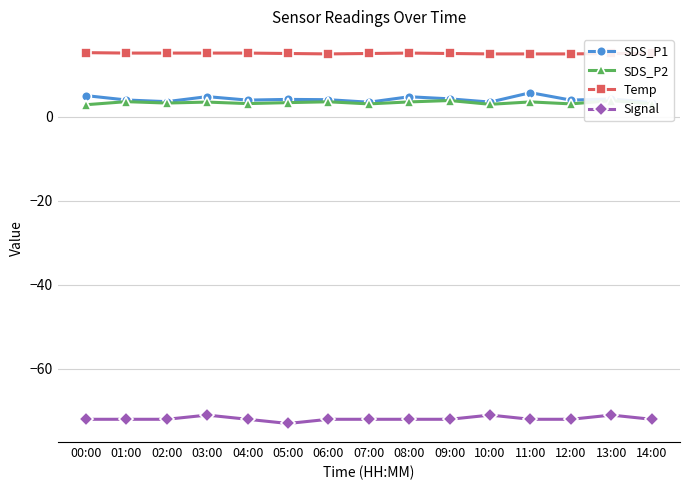

At which label is Temp closest to 15?

06:00